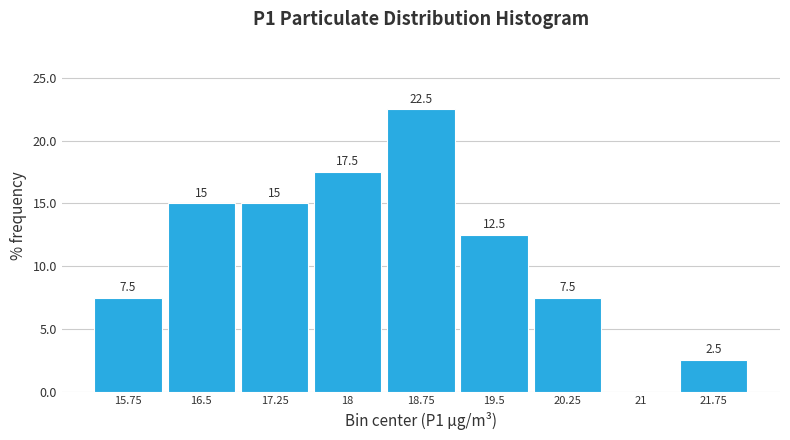

Over which range of the x-axis is the bar tallest?

18.4 to 19.1